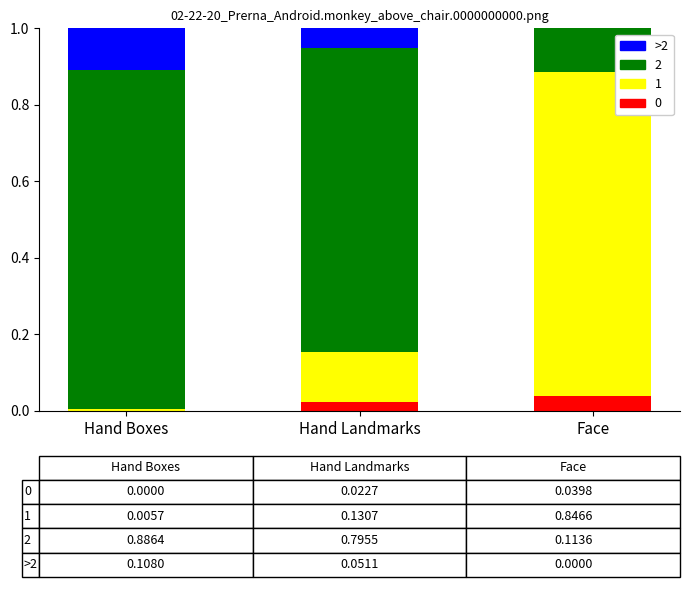

What is the total value across all series at Face?

1.0